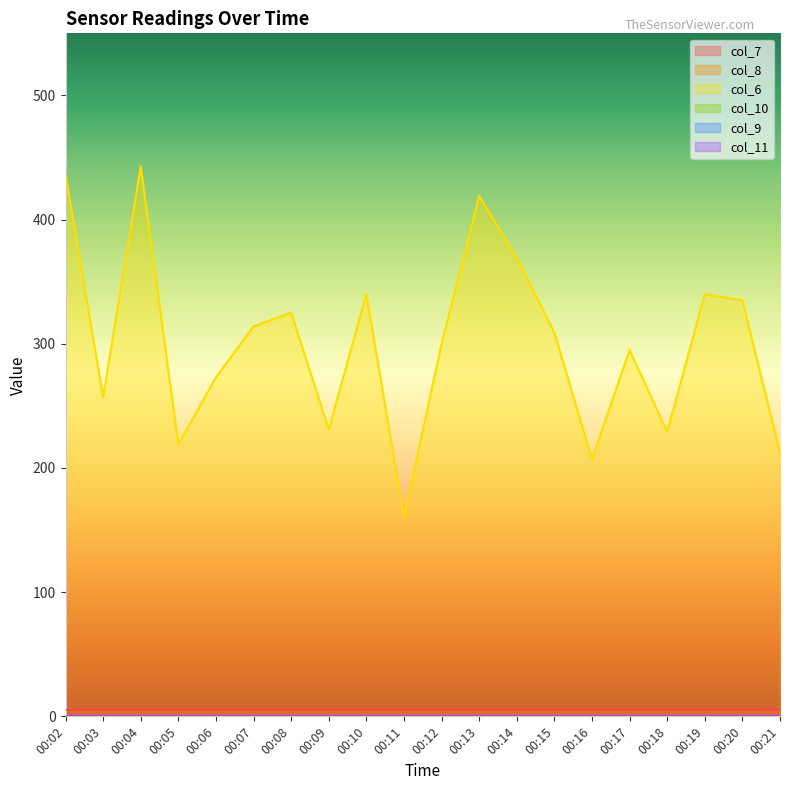

At how many categories does at least one series exceed 303?

10